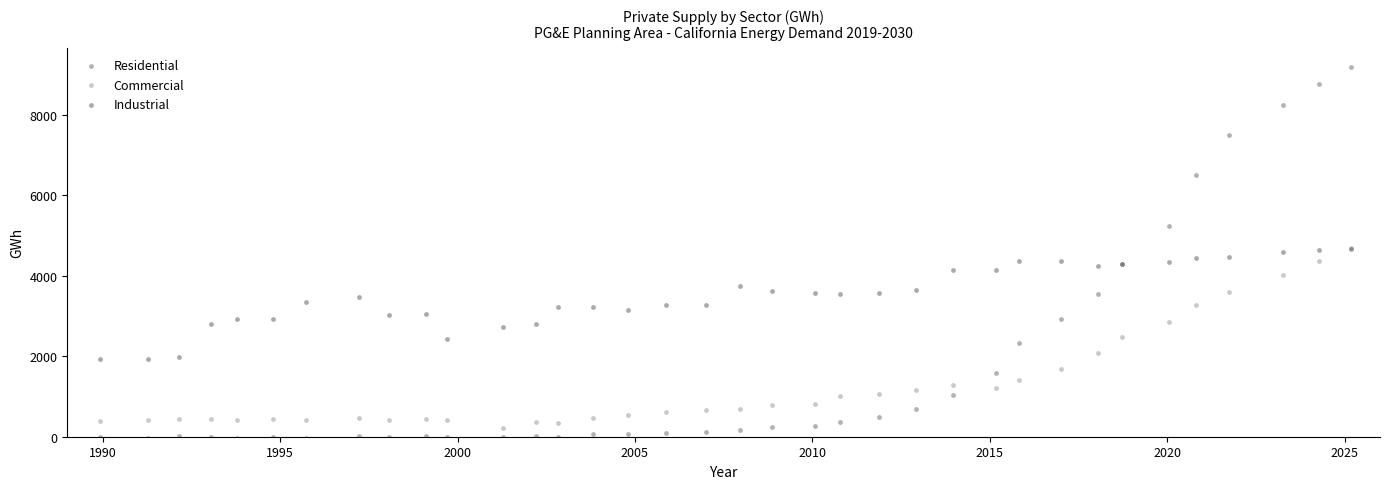

What are all the series names shown in the legend?

Residential, Commercial, Industrial